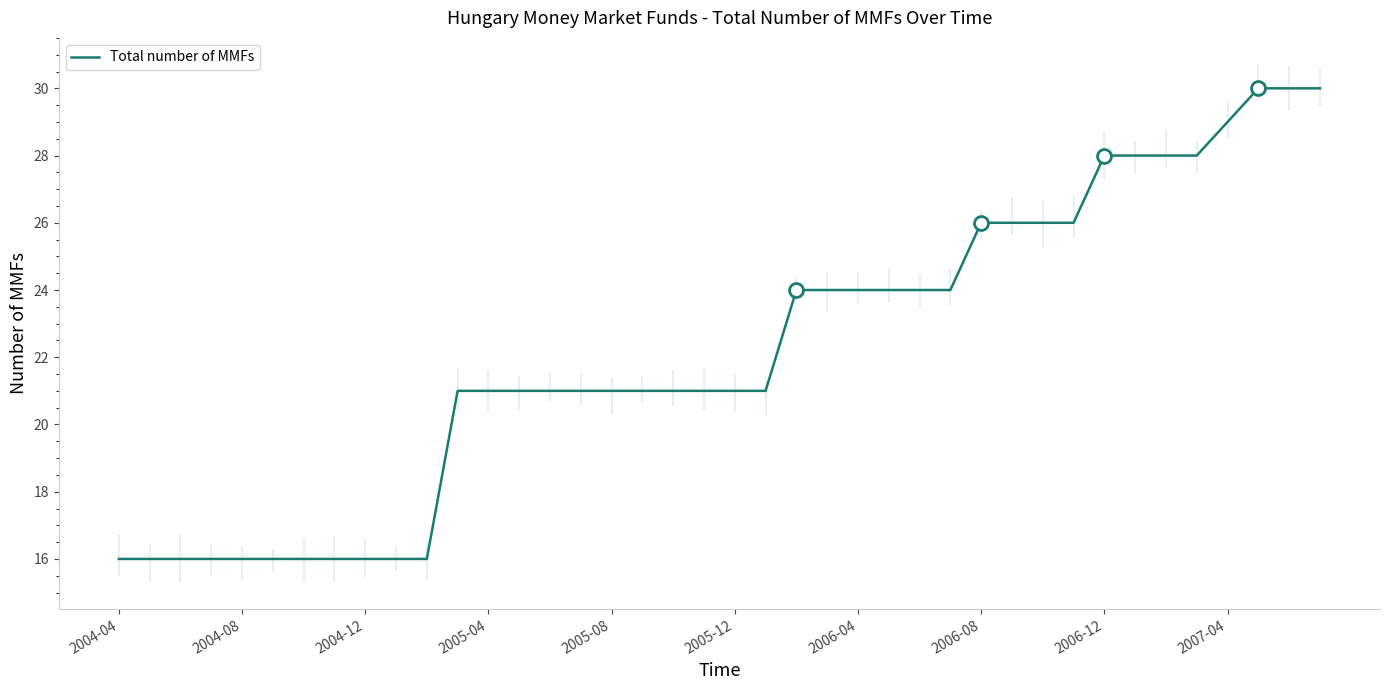

What is the greatest value displayed?

30